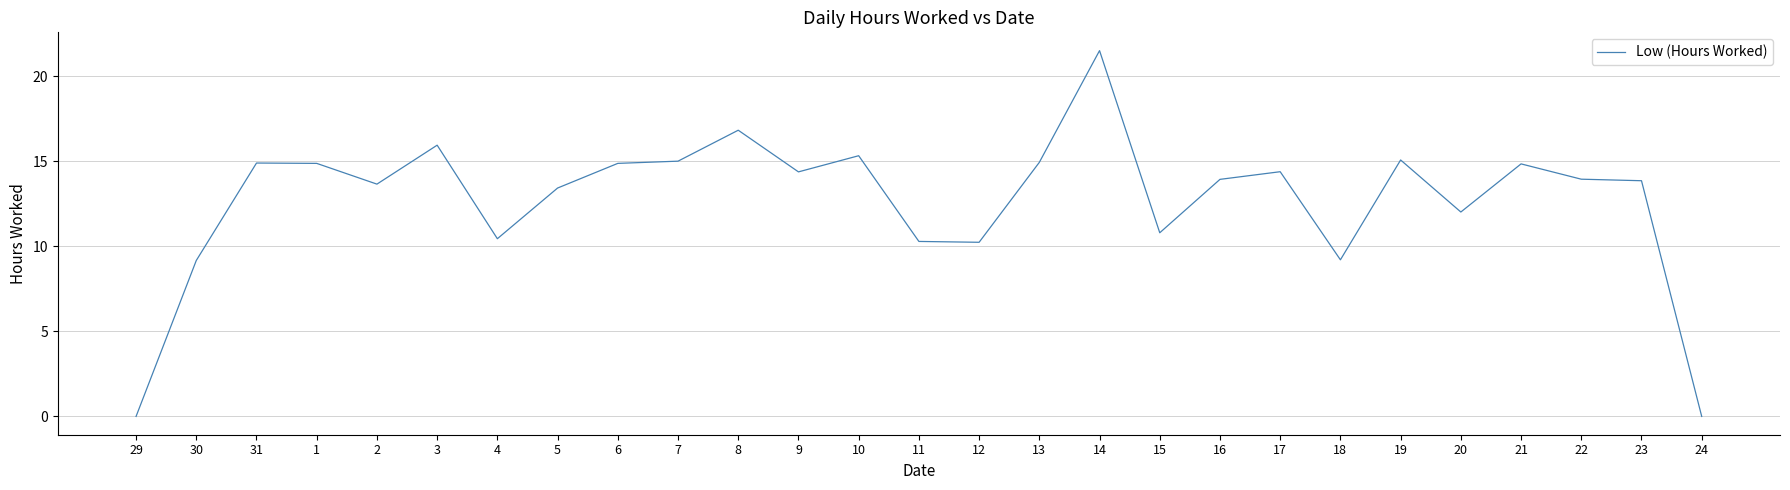

What is the difference between the values at 5 and 12?

3.2